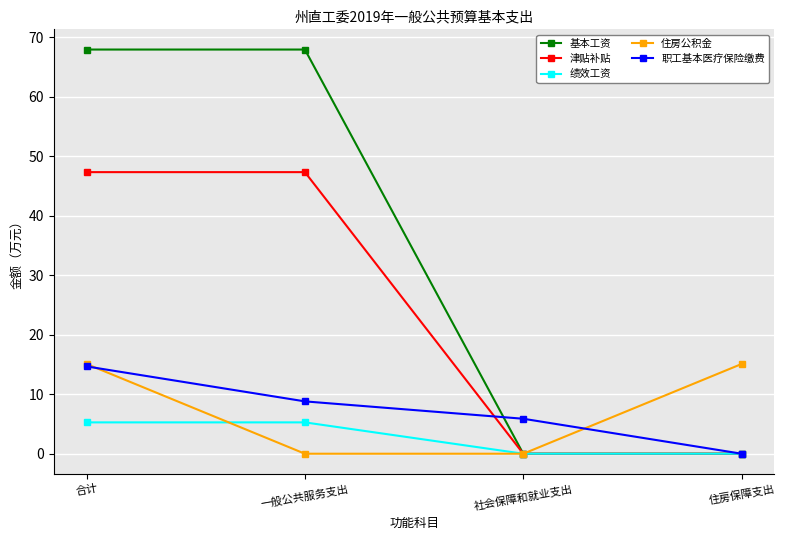

What is the sum of all 住房公积金 values?

30.2